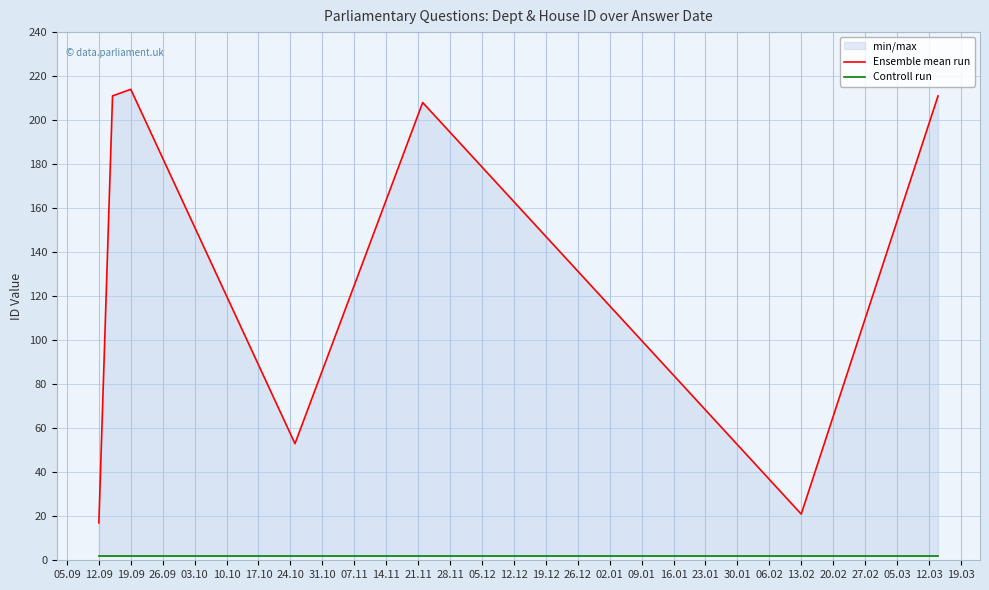

What is the smallest value displayed?

2